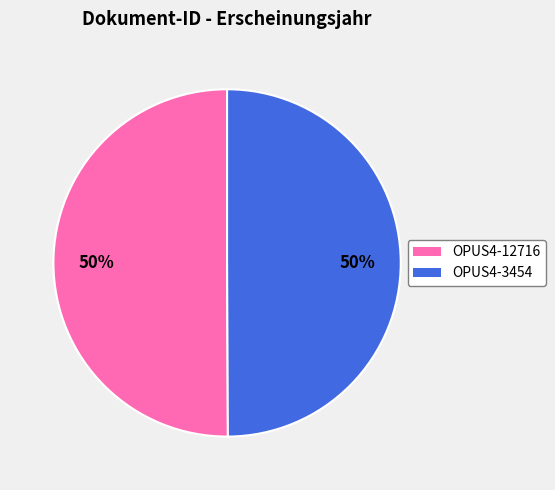

To the nearest percent, what percentage of the pie is OPUS4-12716?

50%